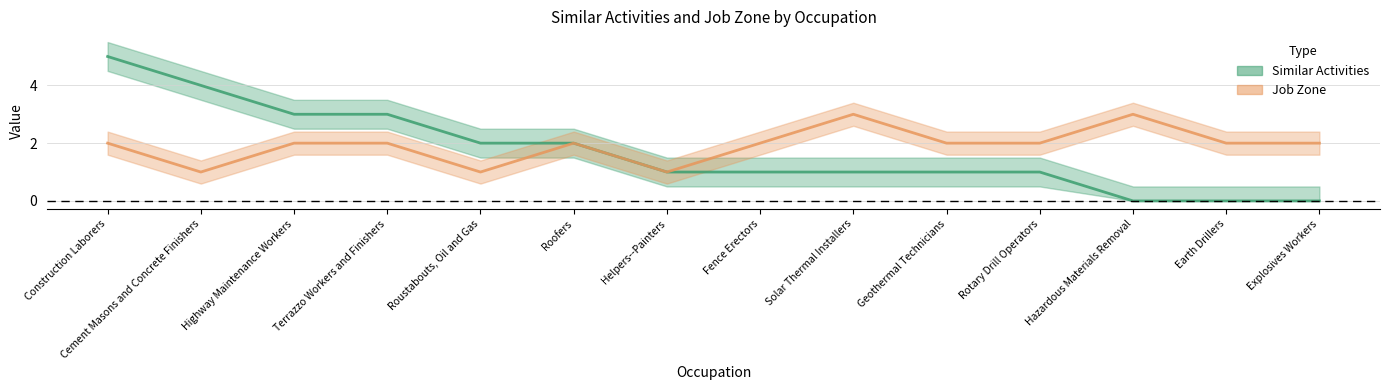

What is the sum of the Similar Activities values at Terrazzo Workers and Finishers and Roofers?

5